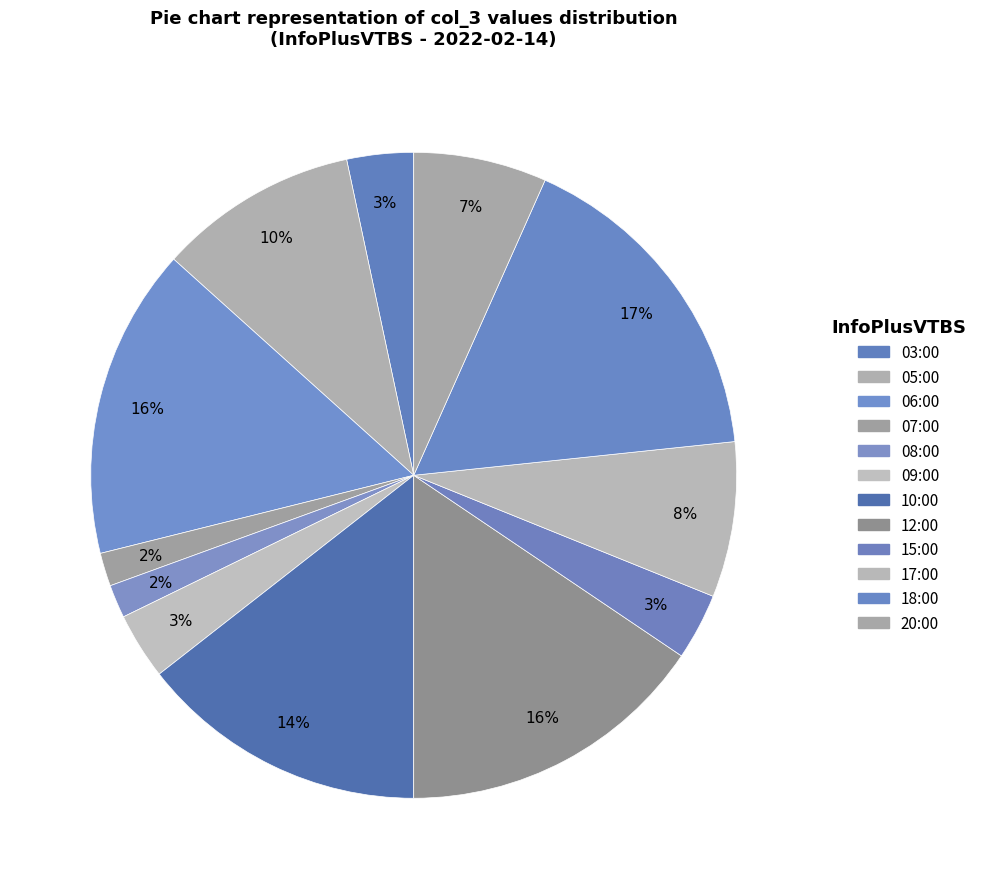

How many segments does this pie chart have?

12